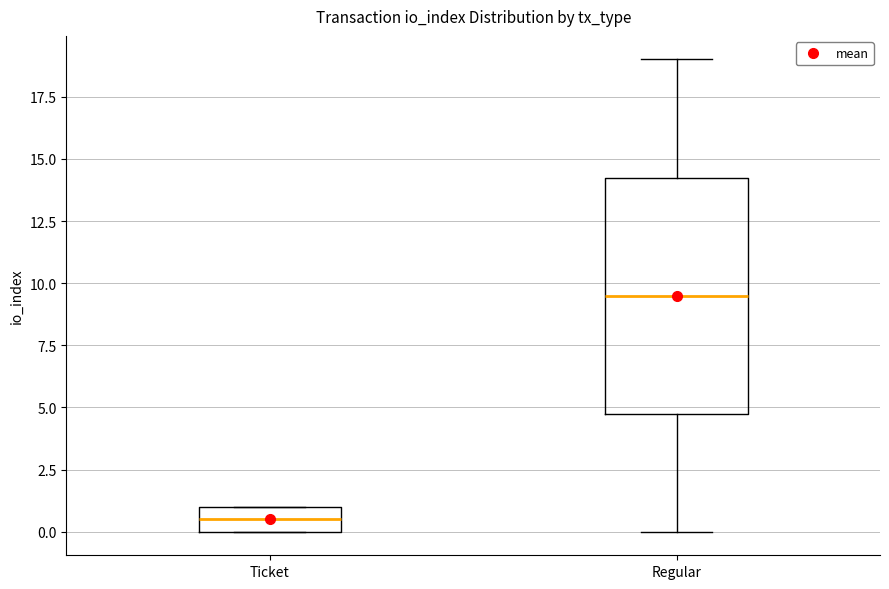

Reading left to right, read every box against the y-axis: the position of its median line, the range the box covers, and the ends of its whiskers. The values are not printed on the chart, so give them approximately, as read against the axis.

Ticket: median 0.5, box 0.0 to 1.0, whiskers 0.0 to 1.0
Regular: median 9.5, box 5.0 to 14.5, whiskers 0.0 to 19.0